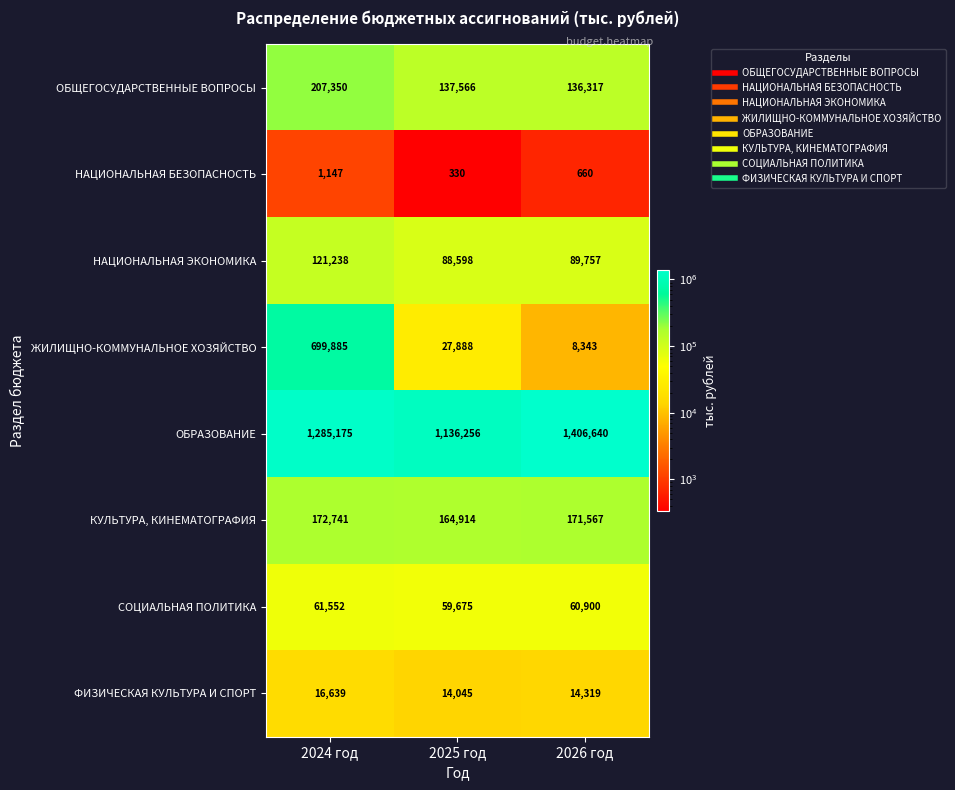

Reading left to right, what are all the values shown in this chart?

ОБЩЕГОСУДАРСТВЕННЫЕ ВОПРОСЫ: 207350	137566	136317
НАЦИОНАЛЬНАЯ БЕЗОПАСНОСТЬ: 1147	330	660
НАЦИОНАЛЬНАЯ ЭКОНОМИКА: 121238	88598	89757
ЖИЛИЩНО-КОММУНАЛЬНОЕ ХОЗЯЙСТВО: 699885	27888	8343
ОБРАЗОВАНИЕ: 1285175	1136256	1406640
КУЛЬТУРА, КИНЕМАТОГРАФИЯ: 172741	164914	171567
СОЦИАЛЬНАЯ ПОЛИТИКА: 61552	59675	60900
ФИЗИЧЕСКАЯ КУЛЬТУРА И СПОРТ: 16639	14045	14319